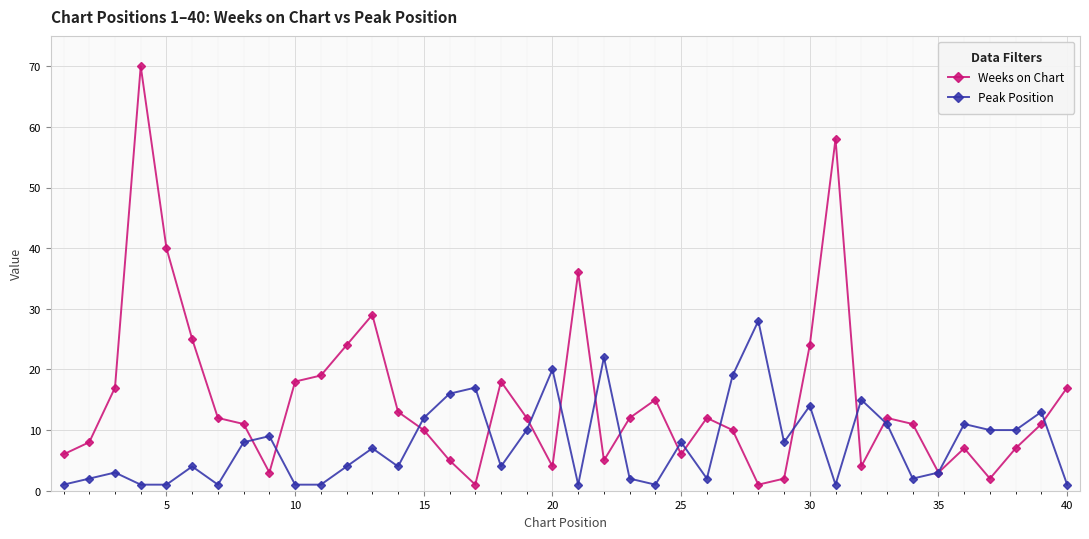

What is the highest value of the Peak Position series?

28